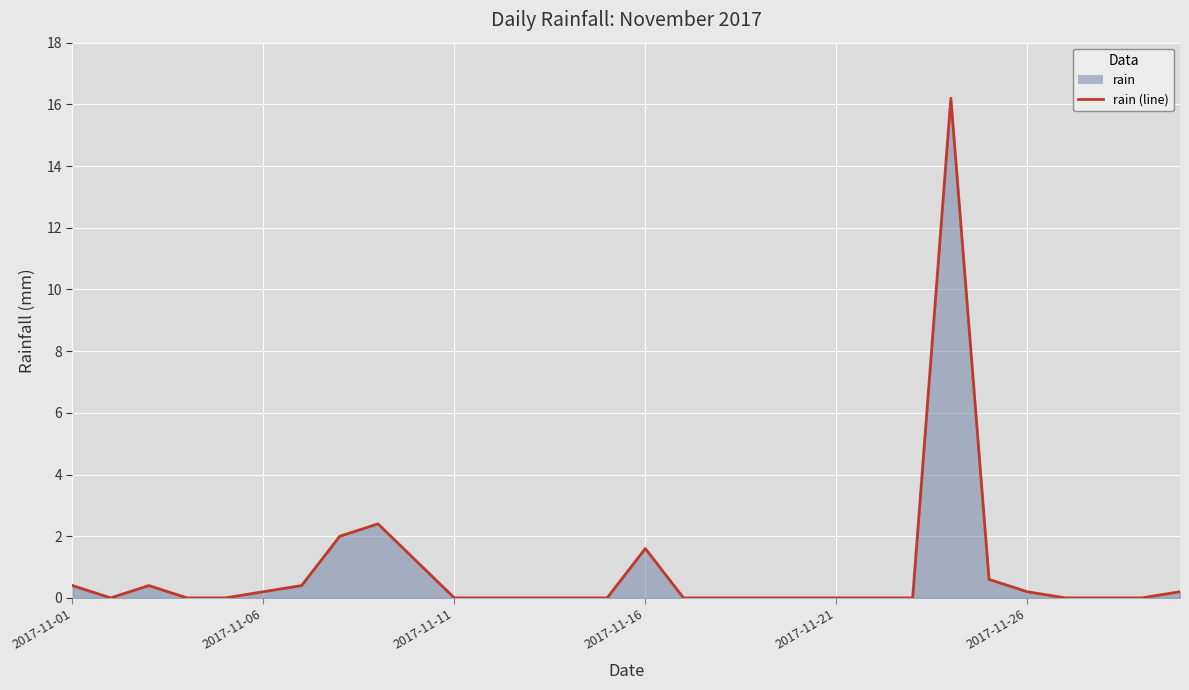

What is the greatest value displayed?

16.2